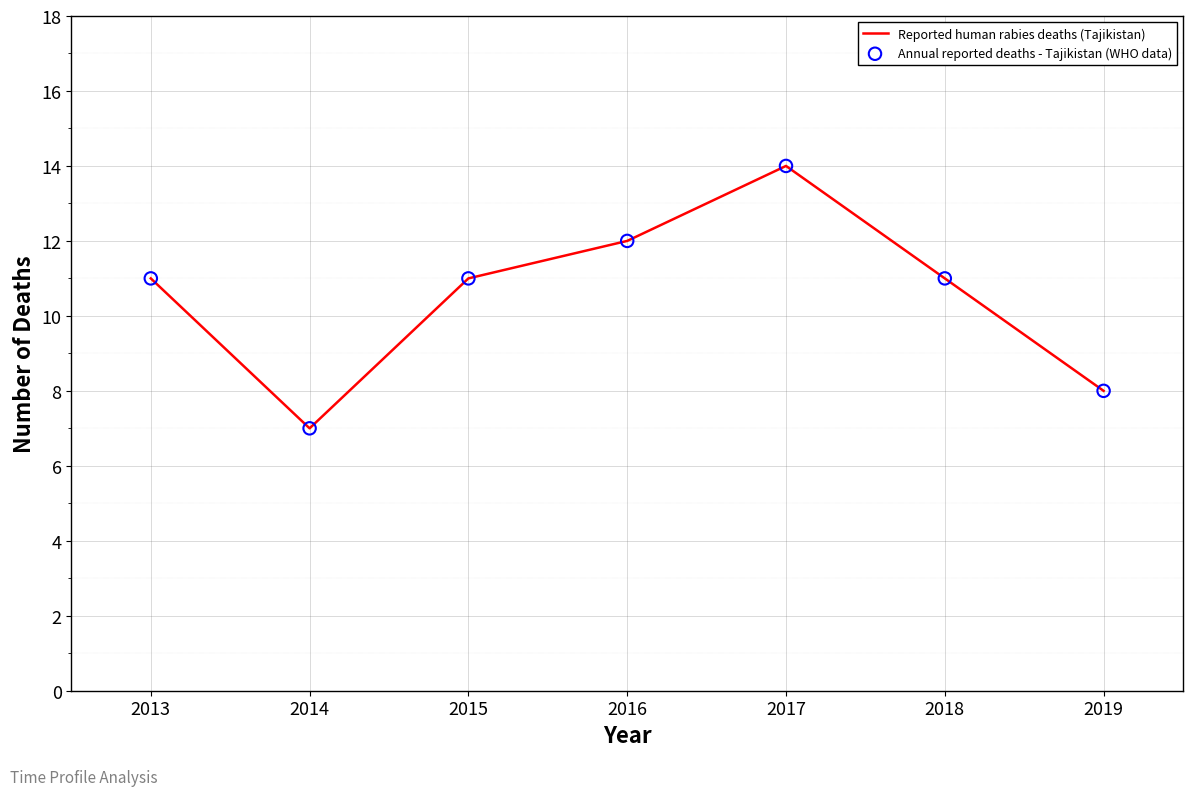

What is the change in value from 2016 to 2017?

+2